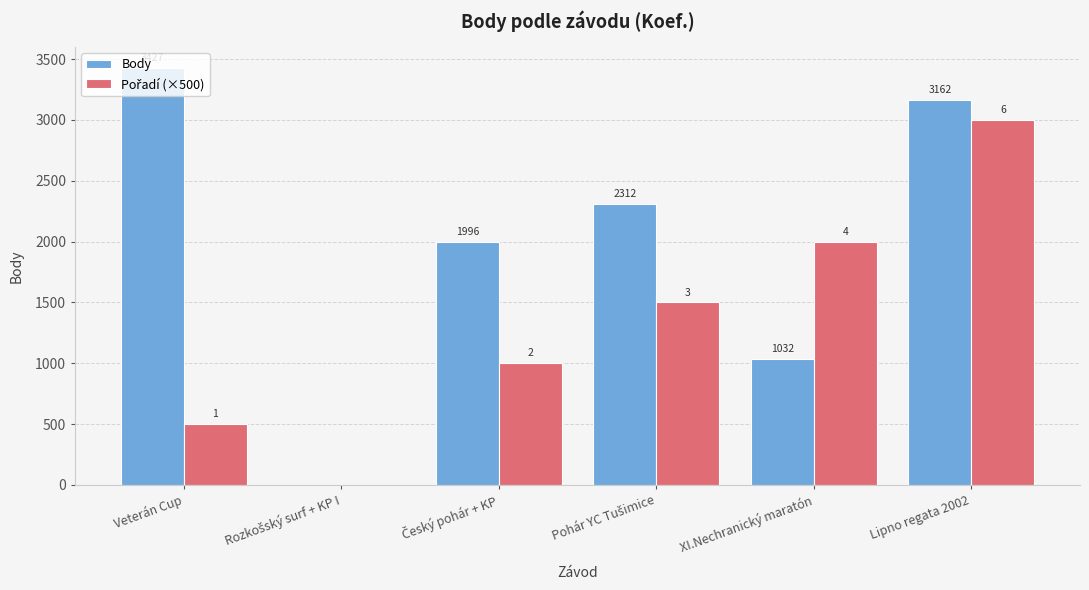

Which series changed the most between Veterán Cup and XI.Nechranický maratón?

Body